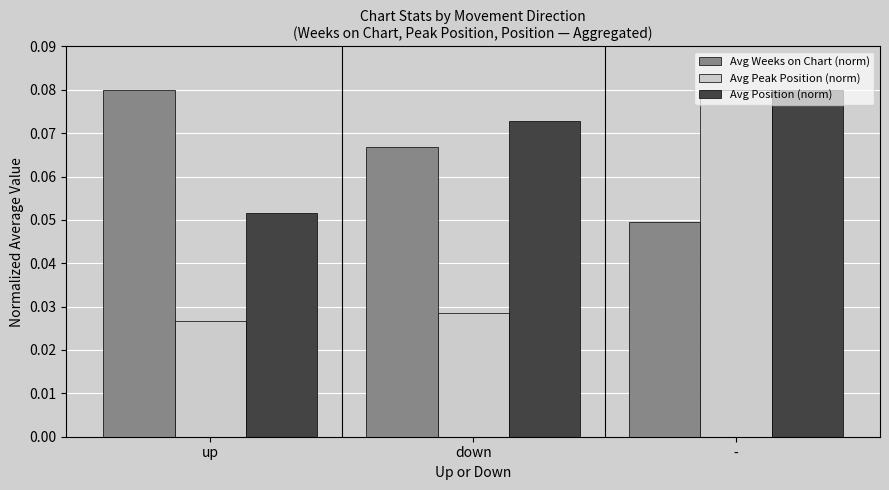

What is the label of the 2nd bar from the left?

down